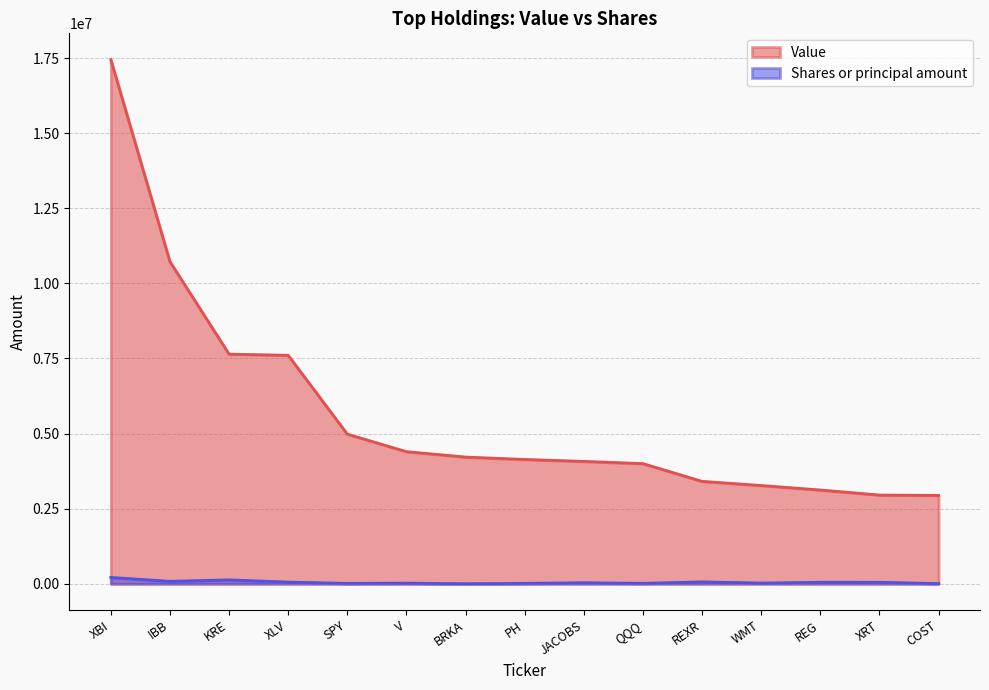

Is it true that Value equals 1890432 at QQQ?

False